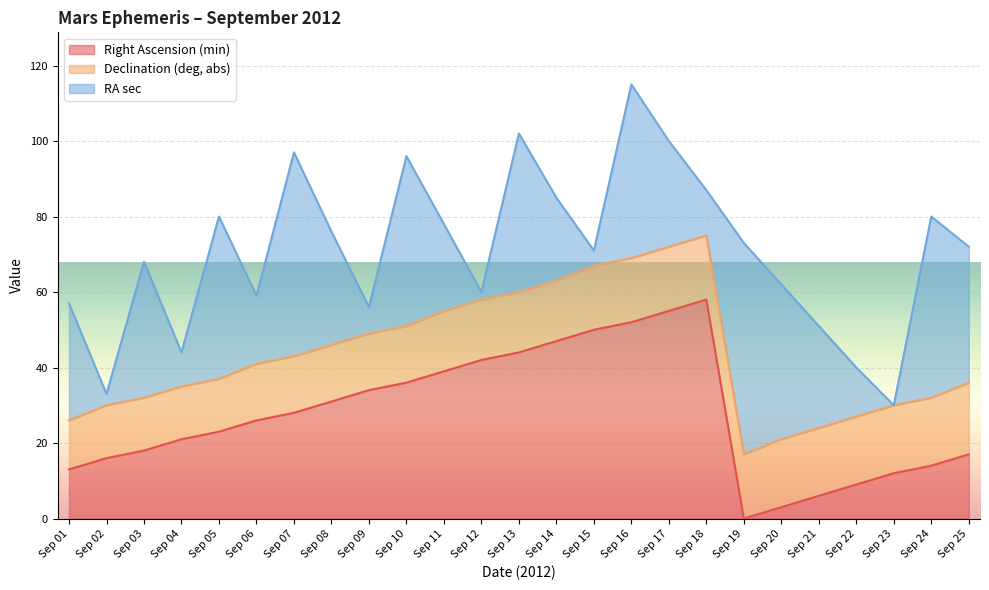

Does the chart display data point markers on the line(s)?

No